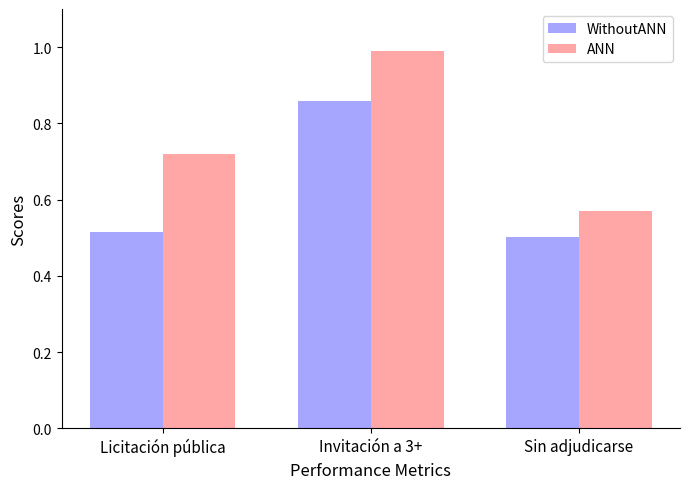

How many bars are there in total?

6